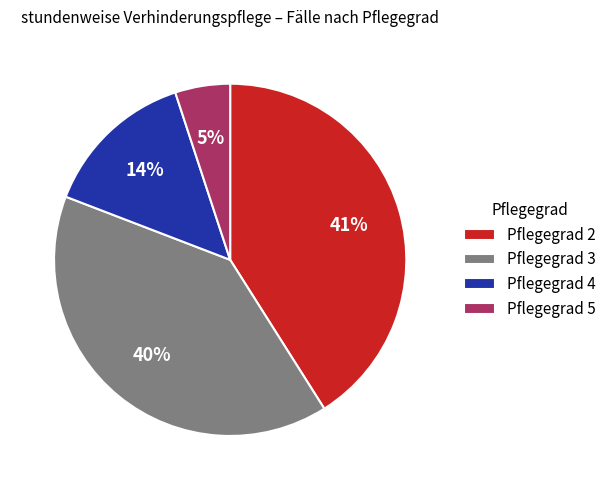

What percentage is the Pflegegrad 3 slice, to the nearest percent?

40%